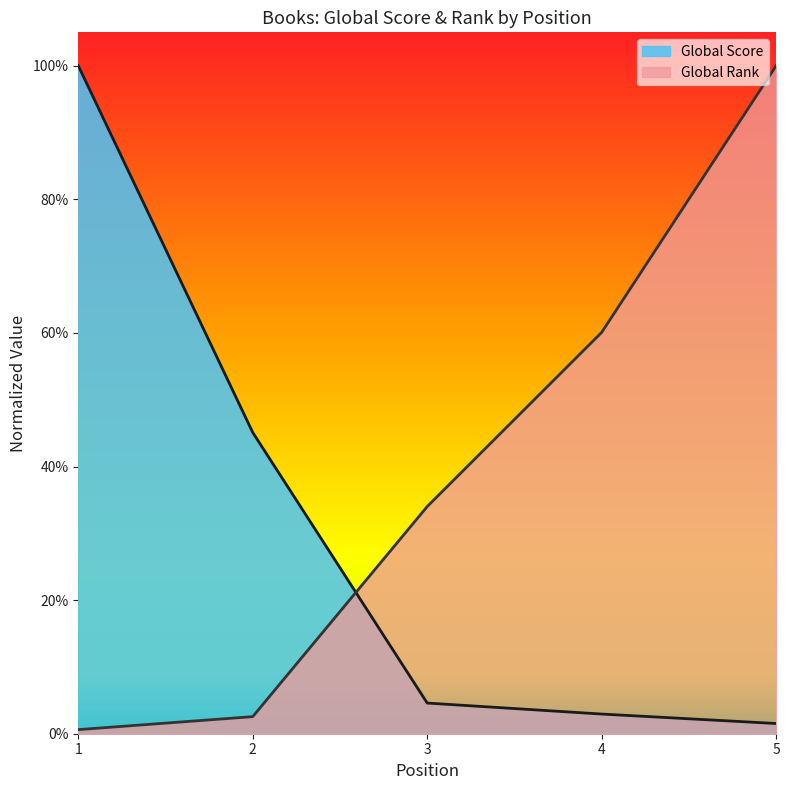

At which label does Global Rank reach its peak?

5